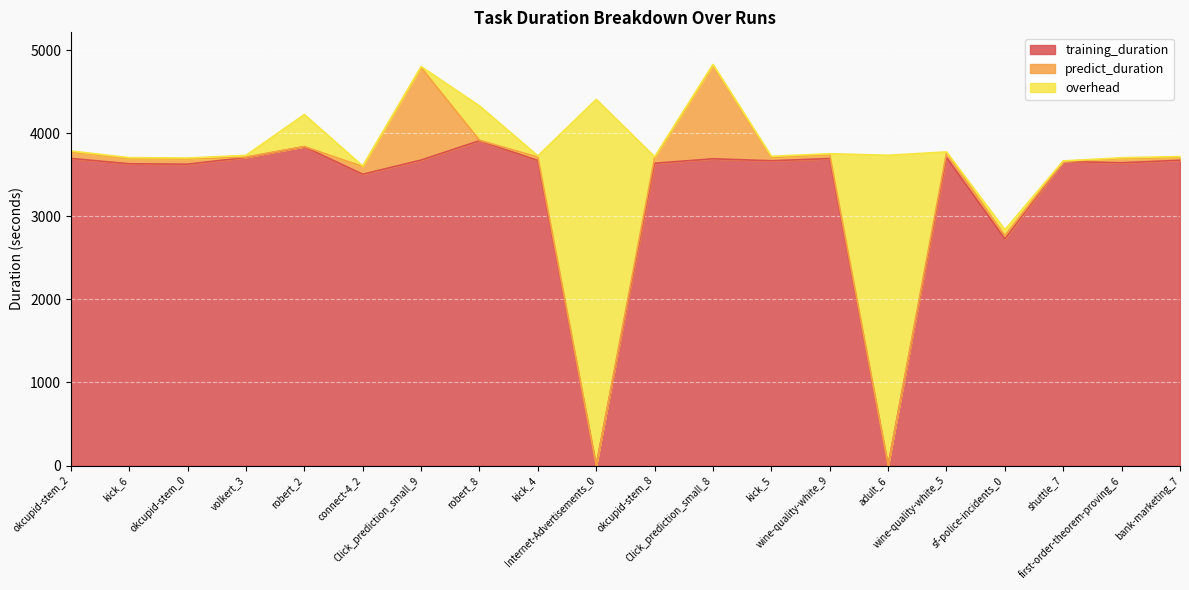

The value of training_duration at connect-4_2 is 5189.4. True or false?

False